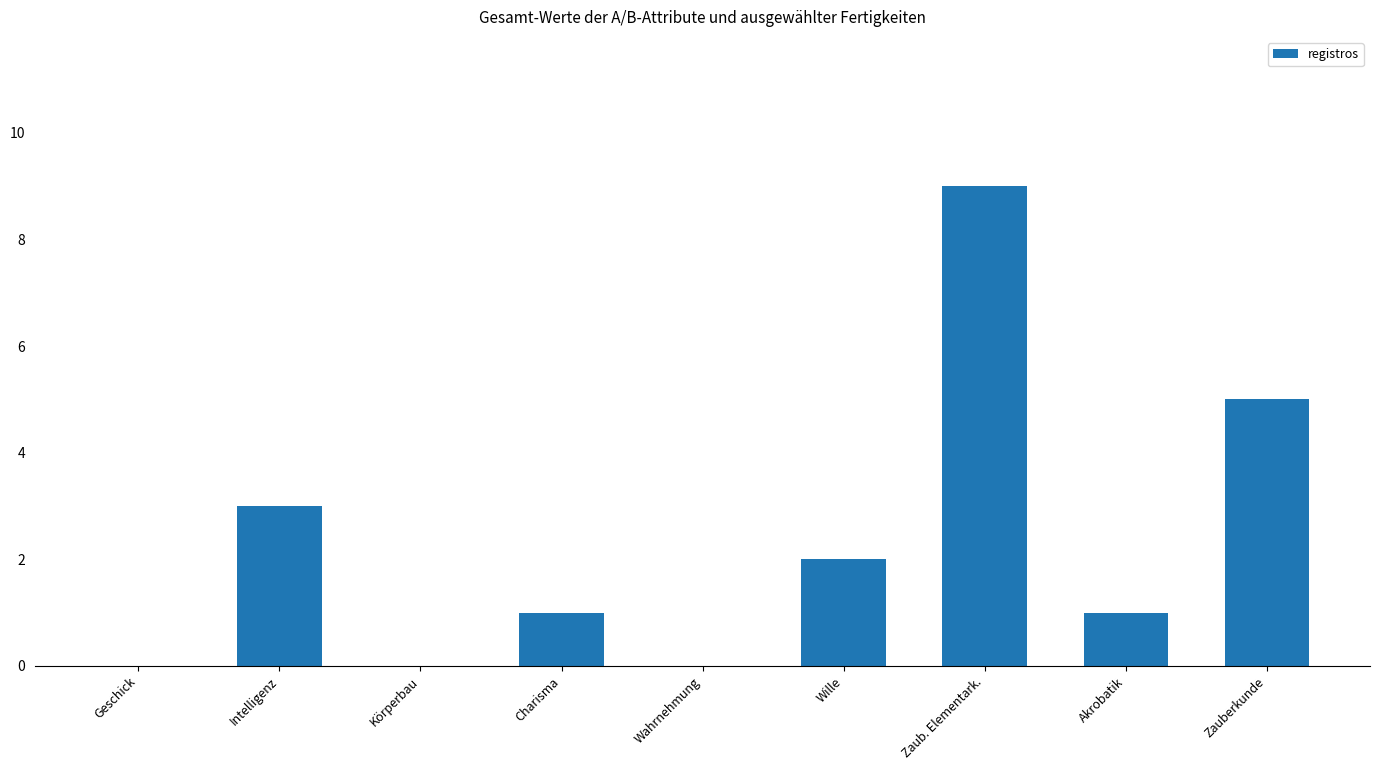

Count the values in the range 0 to 3.

7